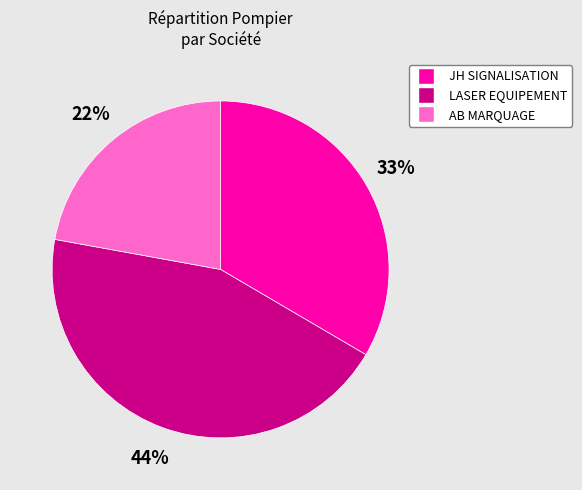

Approximately how many times larger is the value at JH SIGNALISATION compared to AB MARQUAGE?

1.5